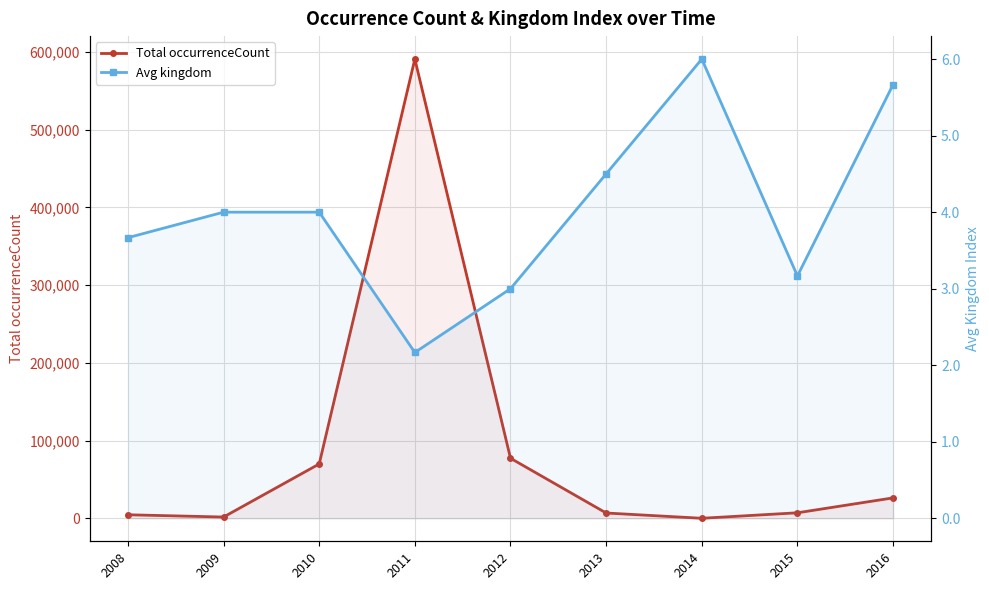

True or false: Avg kingdom and Total occurrenceCount cross at least once.

False